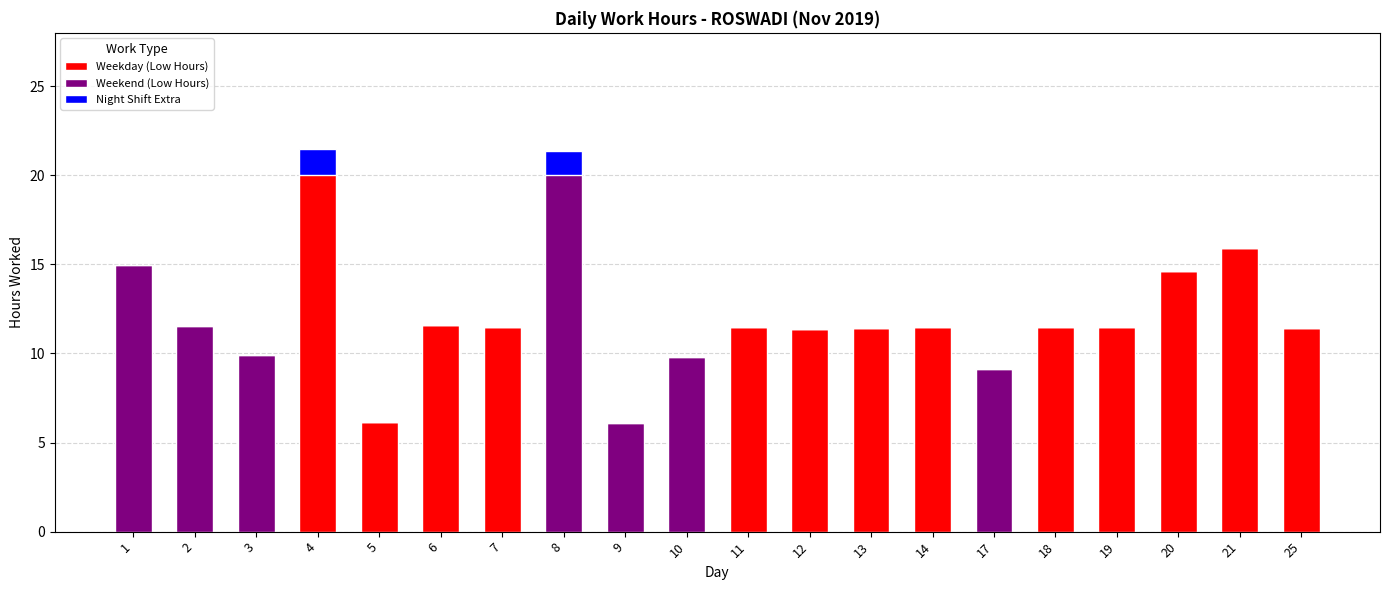

How many groups of bars are there?

20